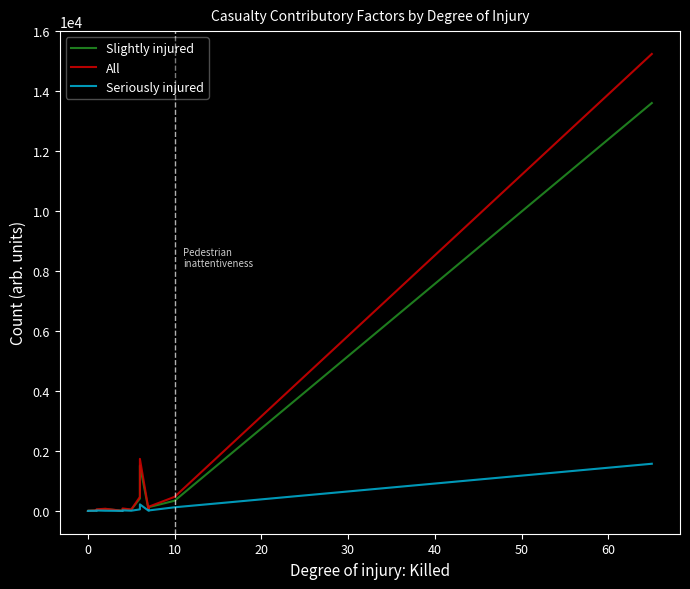

True or false: All and Seriously injured cross at least once.

False